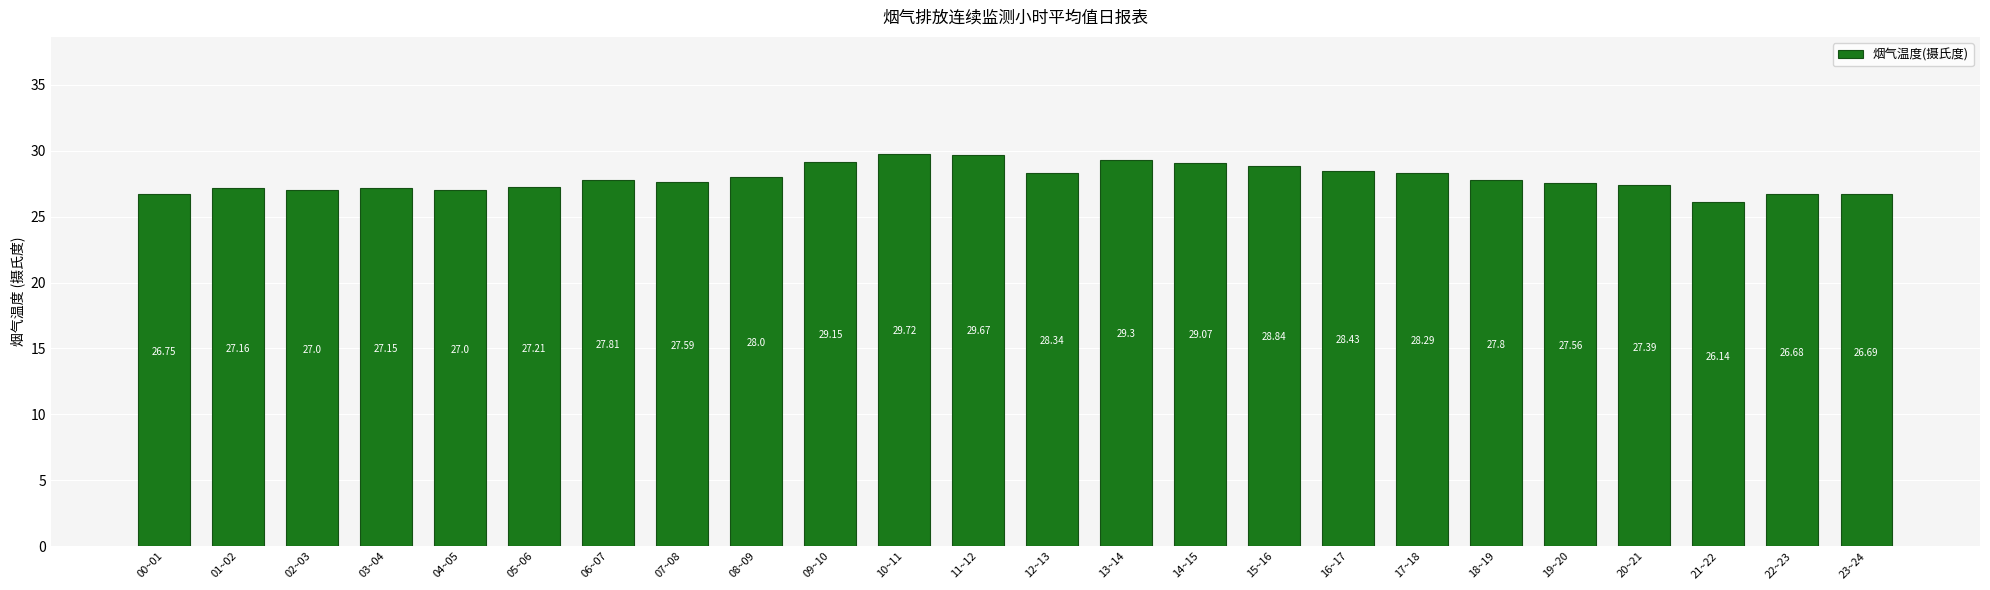

At which label does the data first exceed 27?

01~02